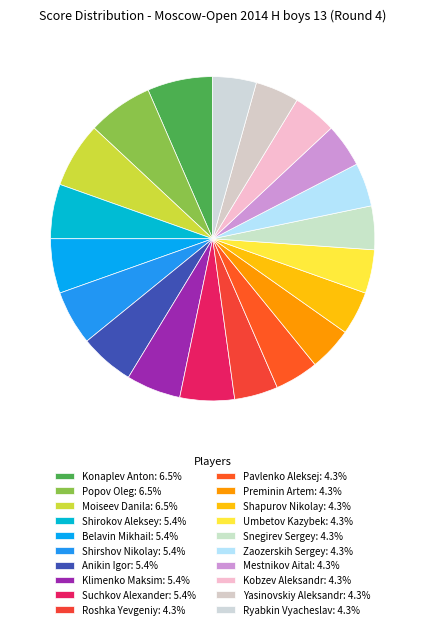

Which has a higher value, Shapurov Nikolay or Suchkov Alexander?

Suchkov Alexander